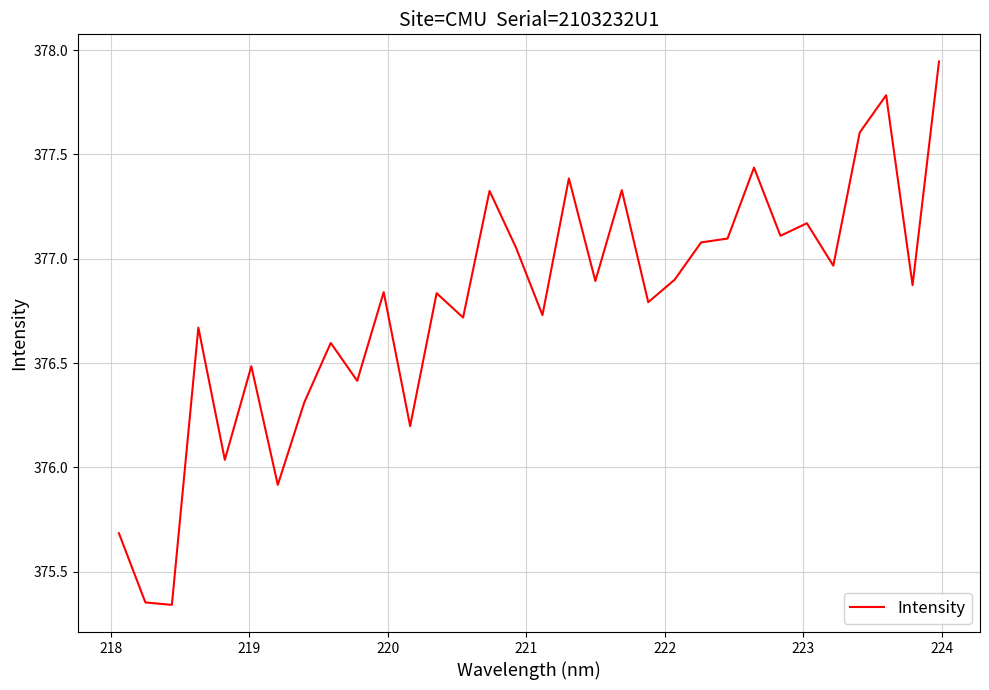

What is the difference between the maximum and minimum values?

2.6